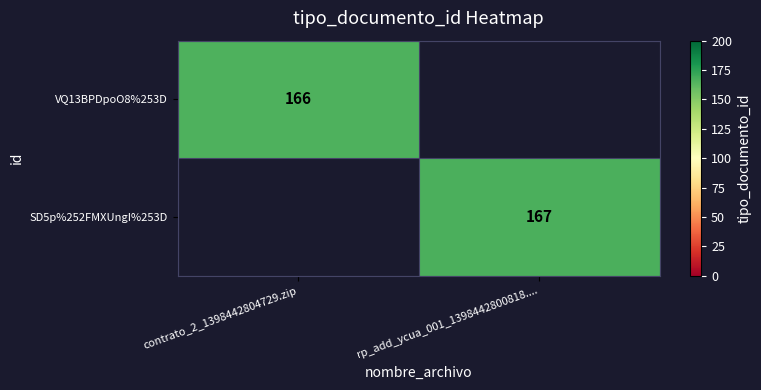

Is it true that SD5p%252FMXUngI%253D equals 167 at rp_add_ycua_001_1398442800818....?

True